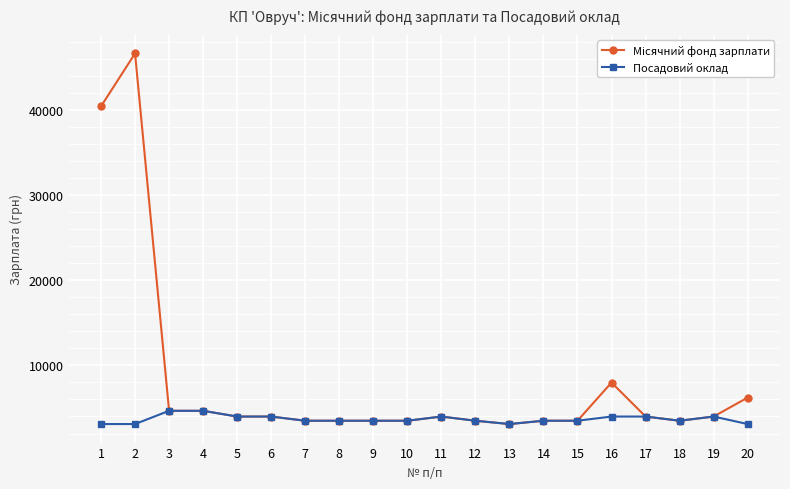

What is the difference between the highest and lowest values at 2?

43540